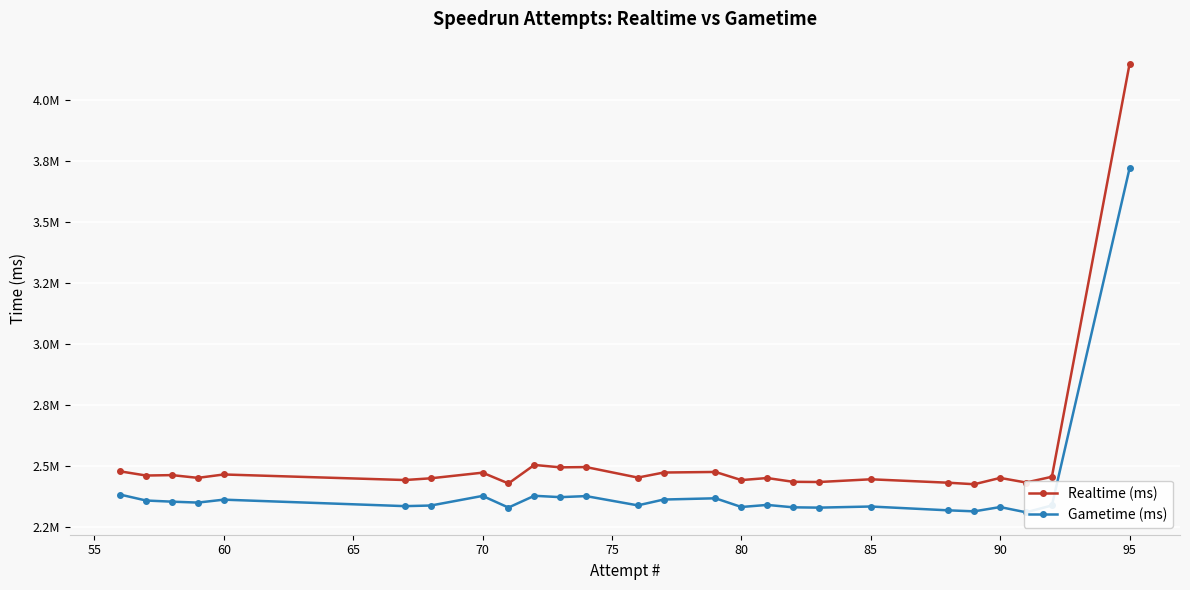

How many distinct data groups are displayed?

2